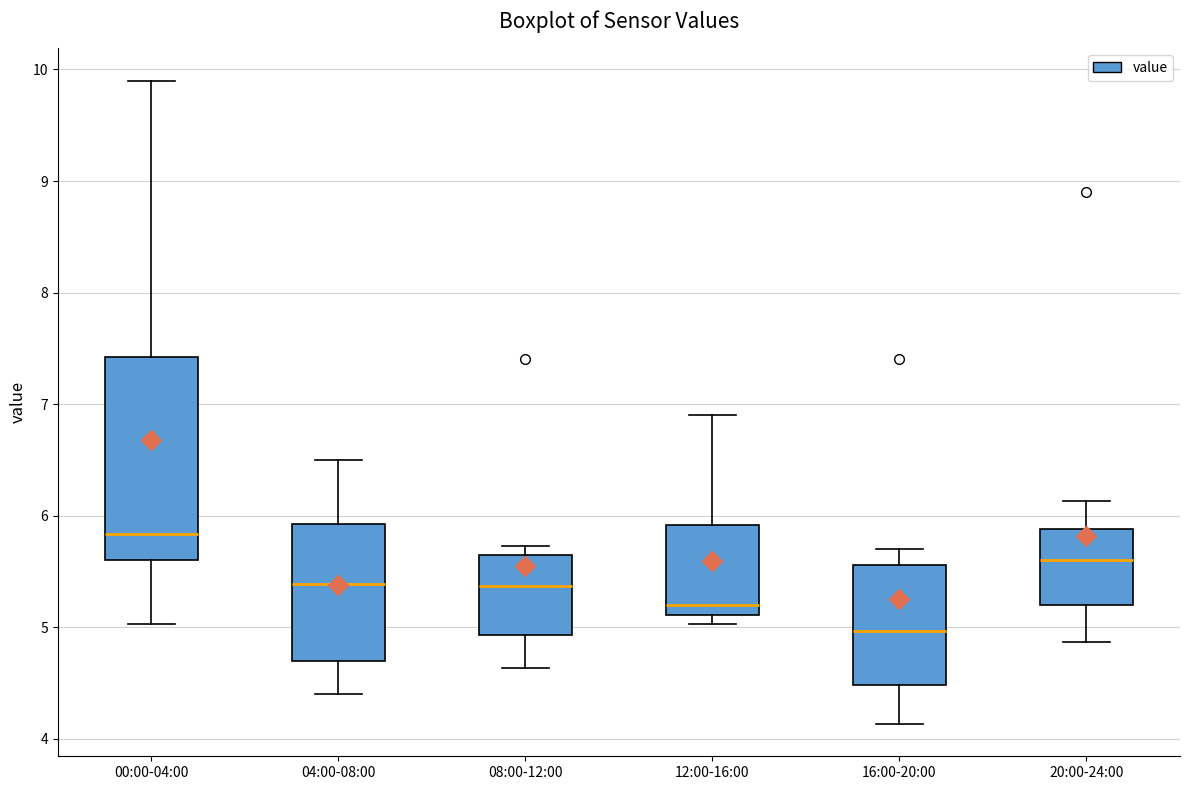

Comparing the boxes themselves (not the whiskers), which one is the tallest?

00:00-04:00